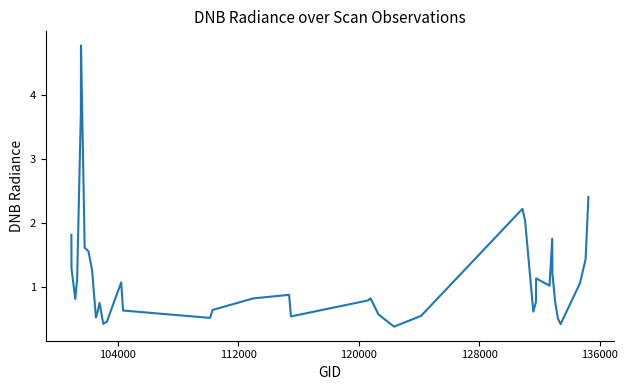

What is the minimum value shown in the chart?

0.4